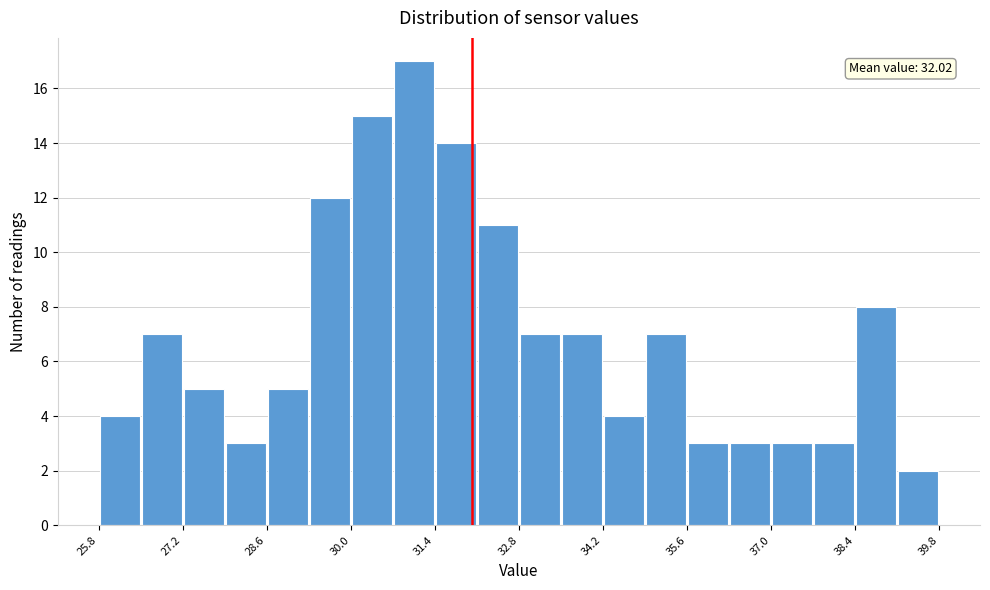

Read against the x-axis, roughly where is the centre of the tallest bar?

31.0